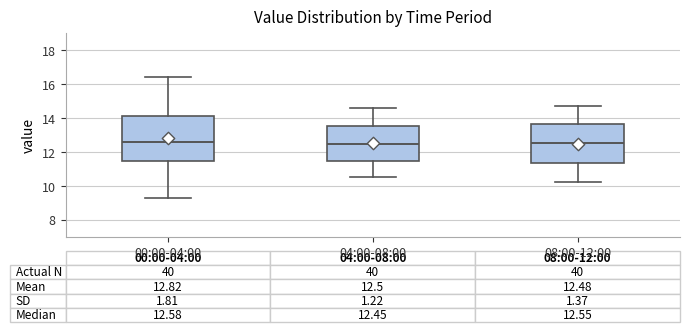

Comparing the boxes themselves (not the whiskers), which one is the tallest?

00:00-04:00